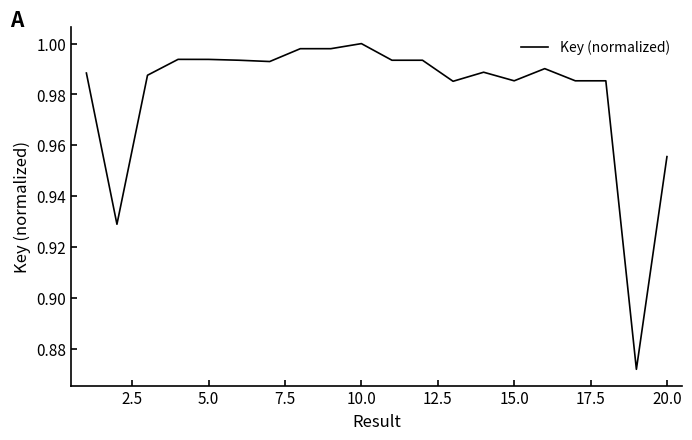

Is it true that the value at 10.0 is 1.0?

True